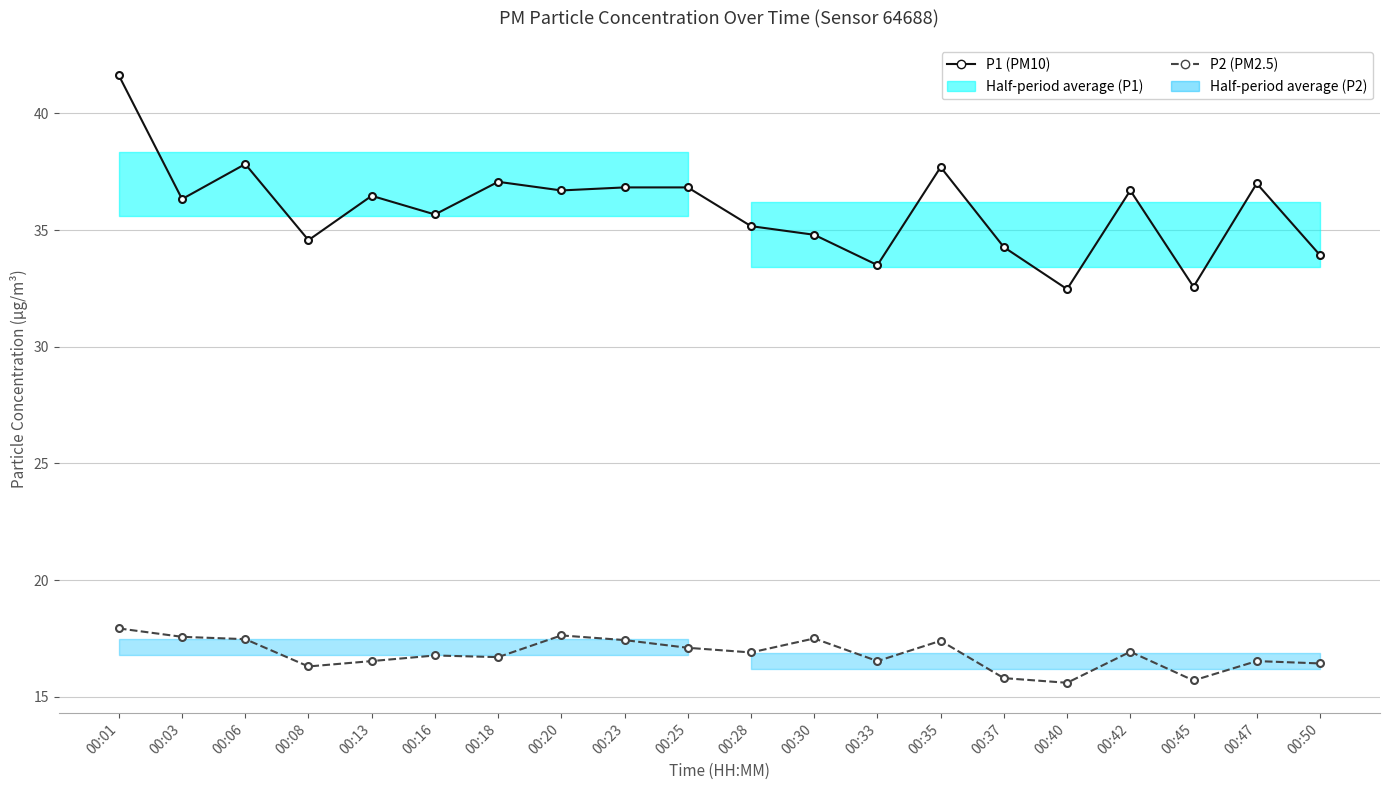

True or false: P2 (PM2.5) and P1 (PM10) intersect in this chart.

False